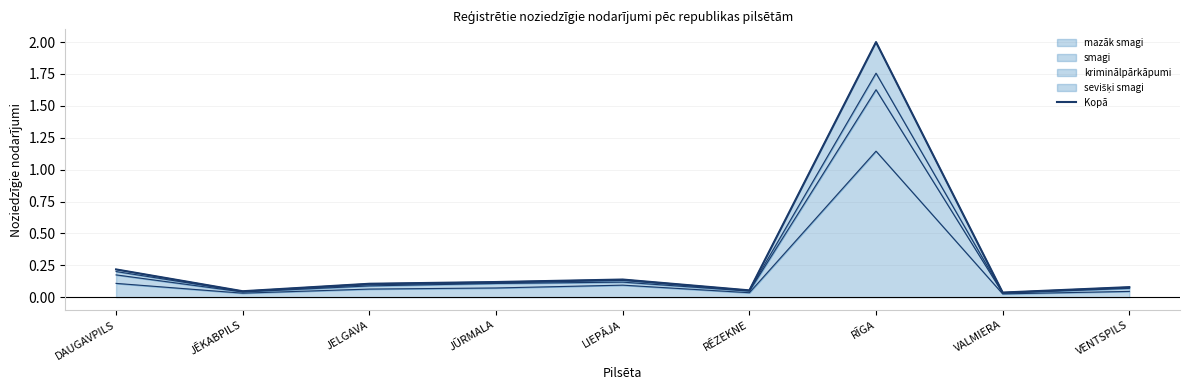

The value of mazāk smagi at LIEPĀJA is 0.1. True or false?

True